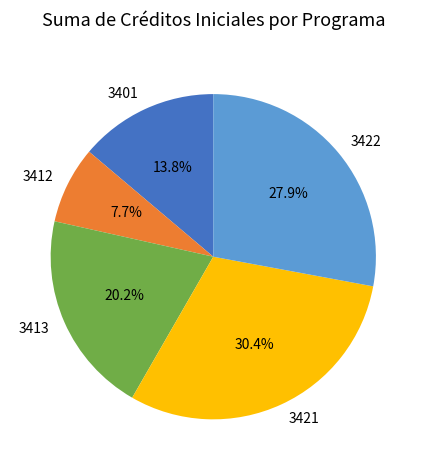

To the nearest percent, what is the difference between the largest and smallest slice percentages?

23%